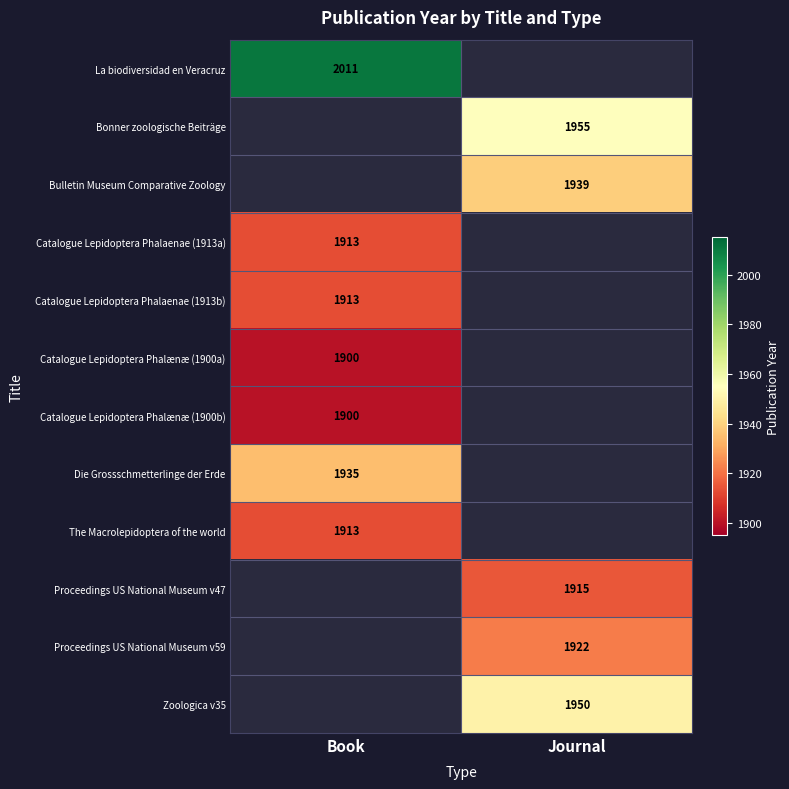

Is the value of Die Grossschmetterlinge der Erde at Book greater than the value of The Macrolepidoptera of the world at Book?

Yes